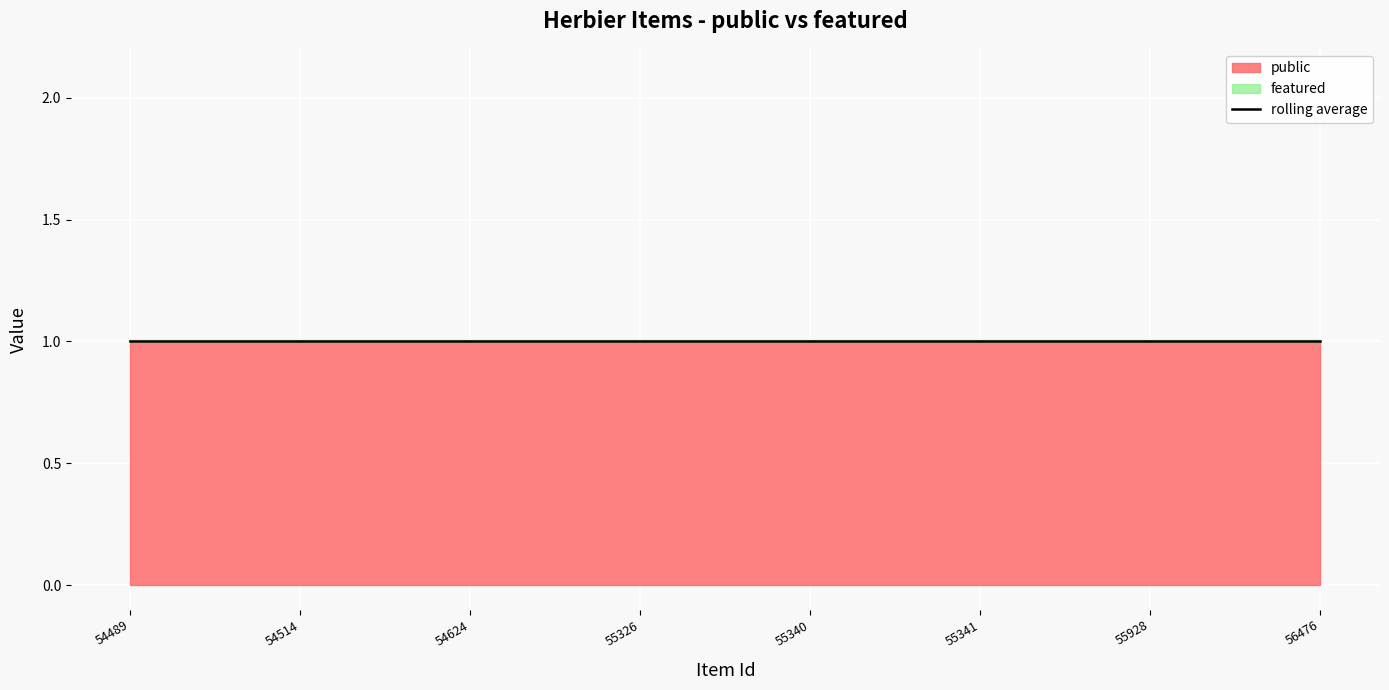

Reading right to left, list all the values displayed in this chart.

public: 56476=1	55928=1	55341=1	55340=1	55326=1	54624=1	54514=1	54489=1
featured: 56476=0	55928=0	55341=0	55340=0	55326=0	54624=0	54514=0	54489=0